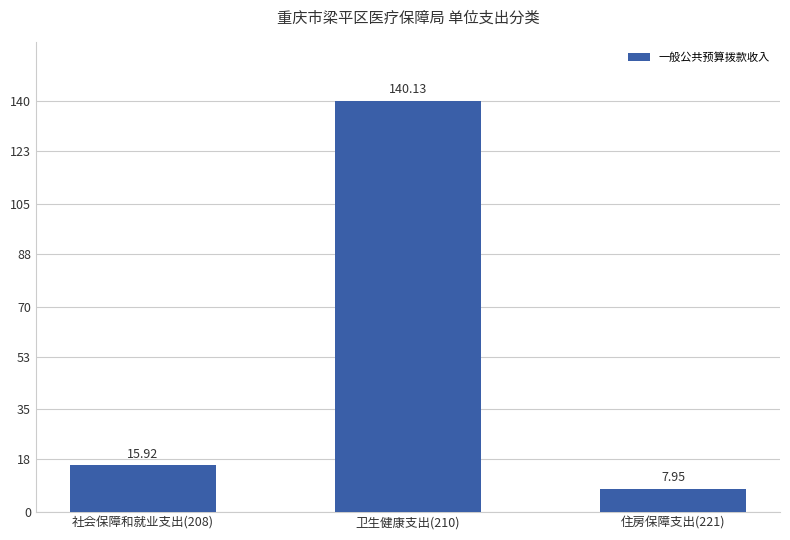

True or false: the data shows 140.1 at 卫生健康支出(210).

True